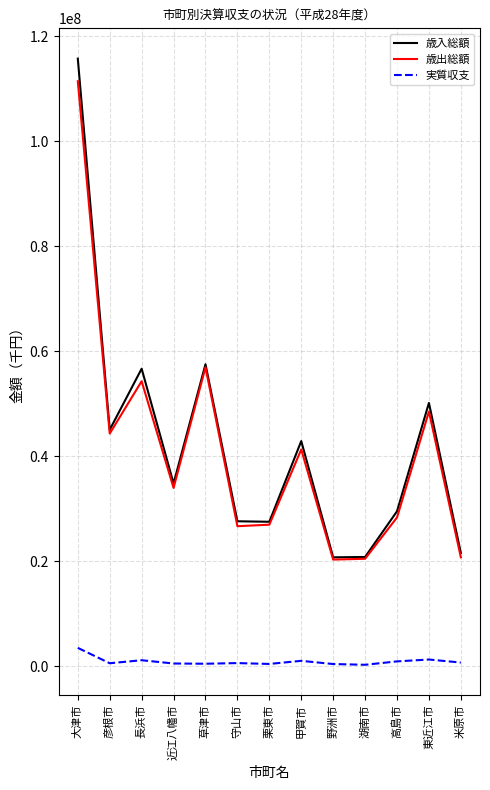

What is the approximate value of 歳入総額 at 高島市?

29498194